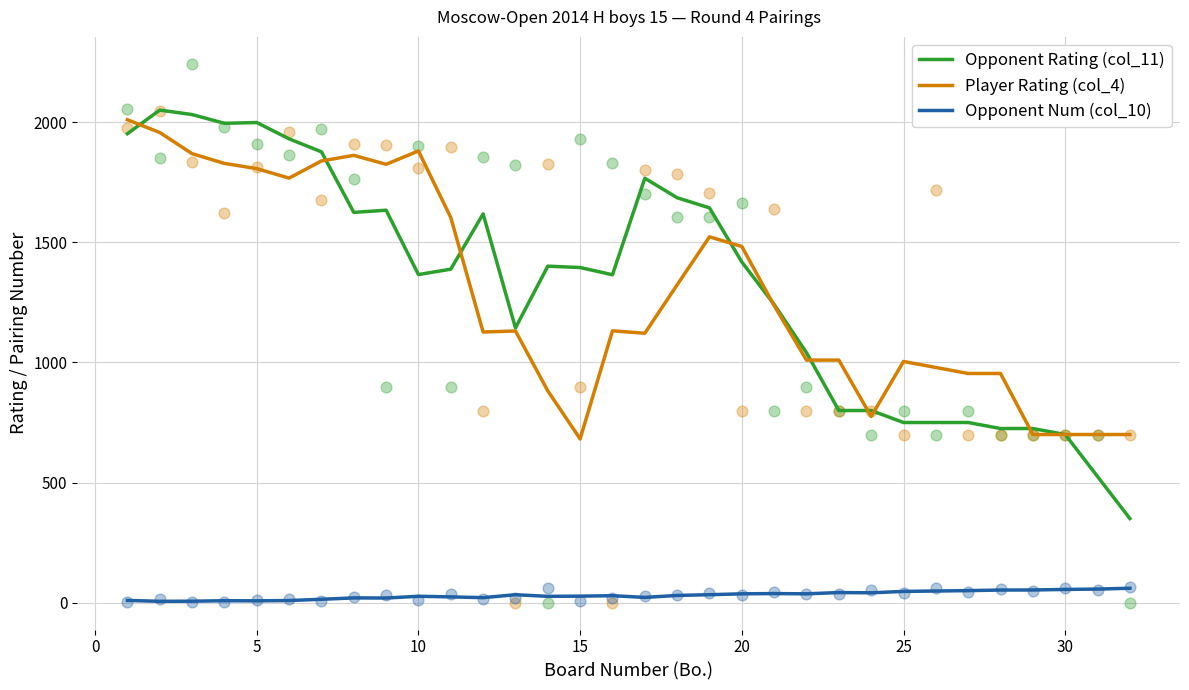

Which series contains the lowest Y value?

Opponent Num (col_10)